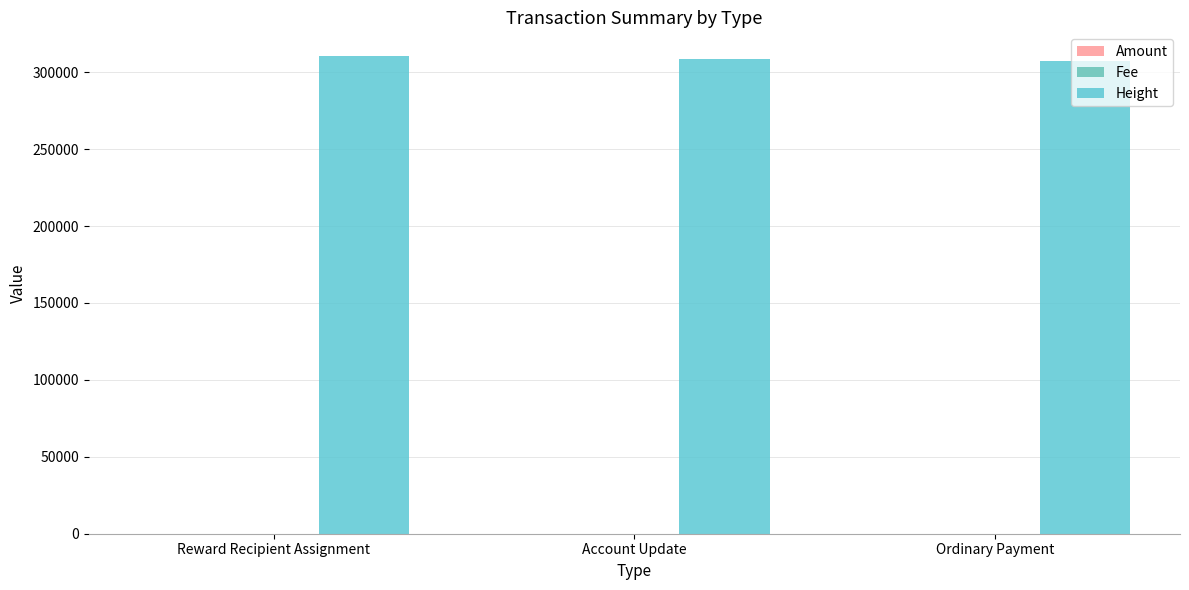

What is the difference between the Height values at Ordinary Payment and Account Update?

1822.0